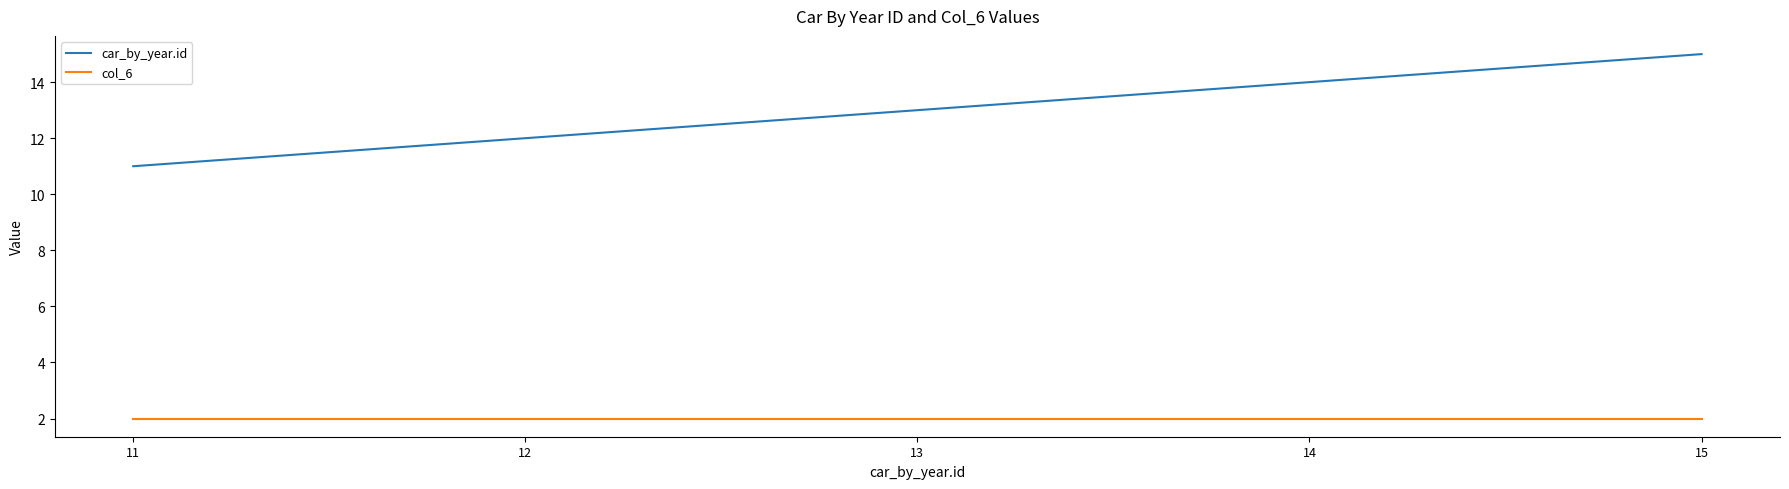

What is the total value across all series at 11?

13